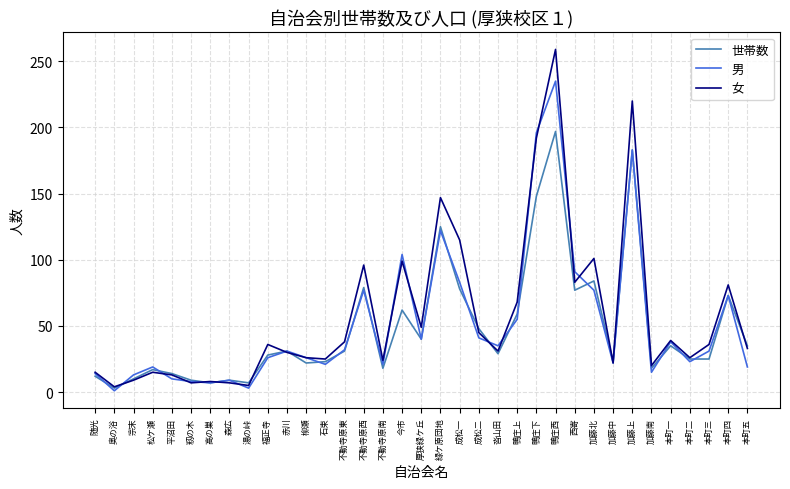

Read the 女 value at 加藤南.

20